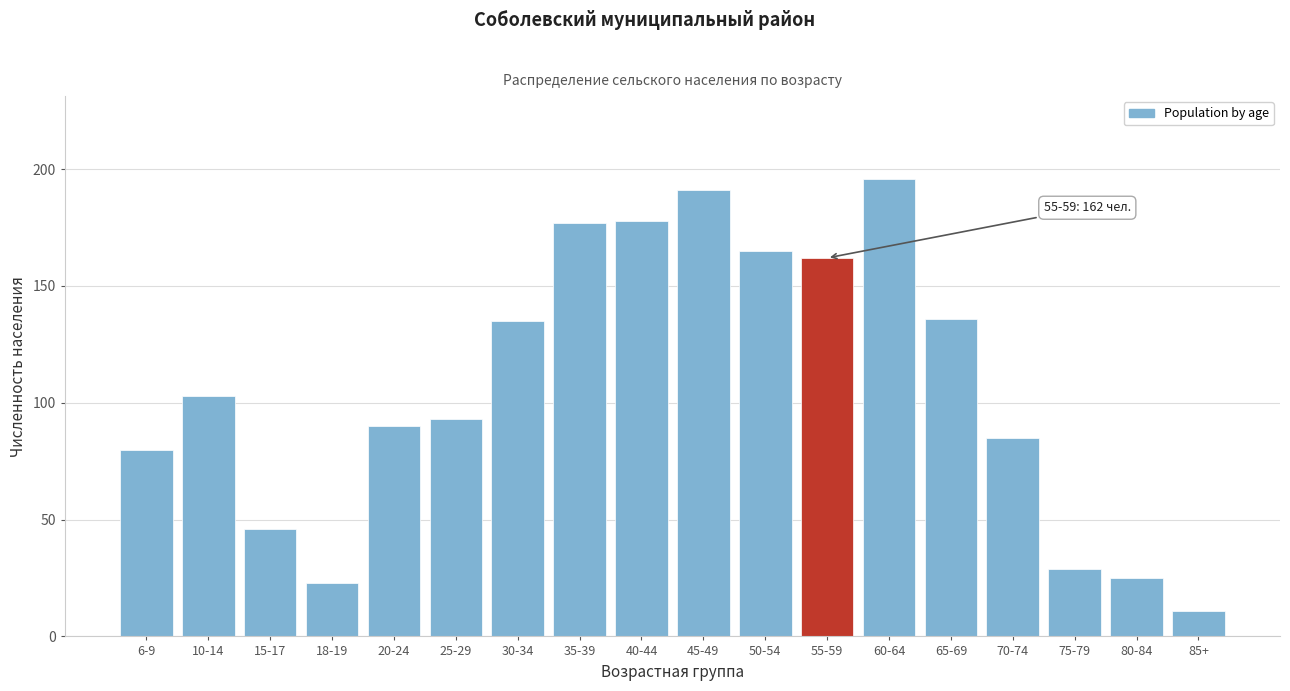

Reading left to right, what are all the values shown in this chart?

6-9=80	10-14=103	15-17=46	18-19=23	20-24=90	25-29=93	30-34=135	35-39=177	40-44=178	45-49=191	50-54=165	55-59=162	60-64=196	65-69=136	70-74=85	75-79=29	80-84=25	85+=11